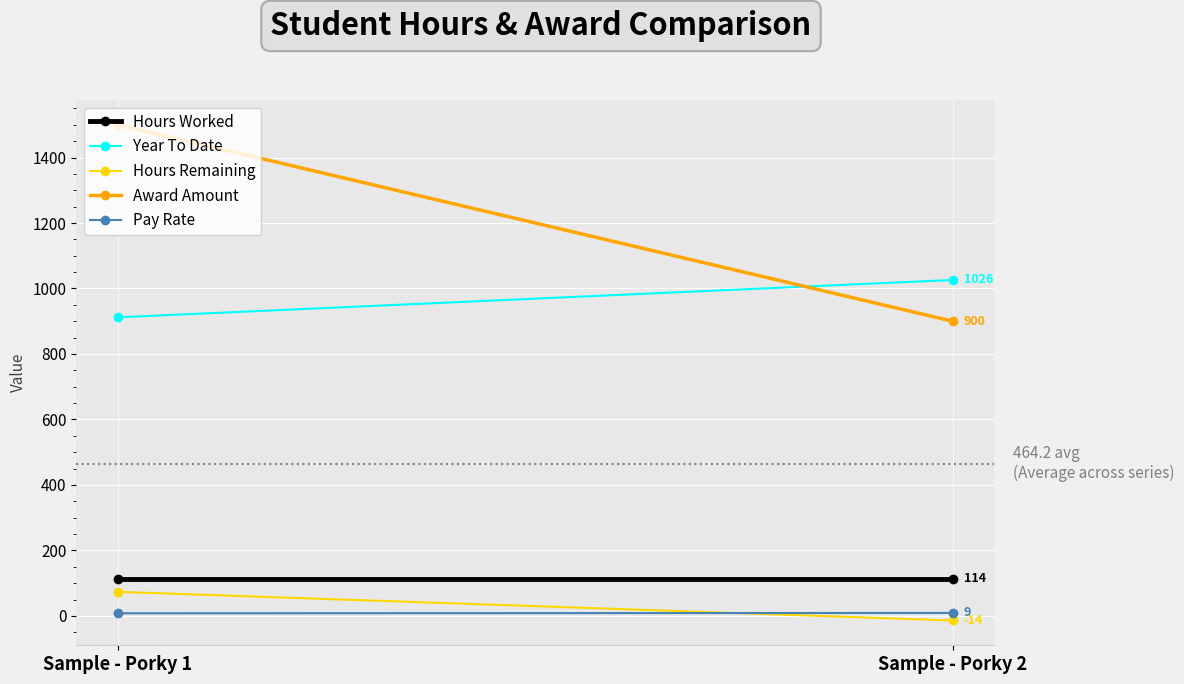

The Year To Date series shows 1026.0 at Sample - Porky 2. True or false?

True